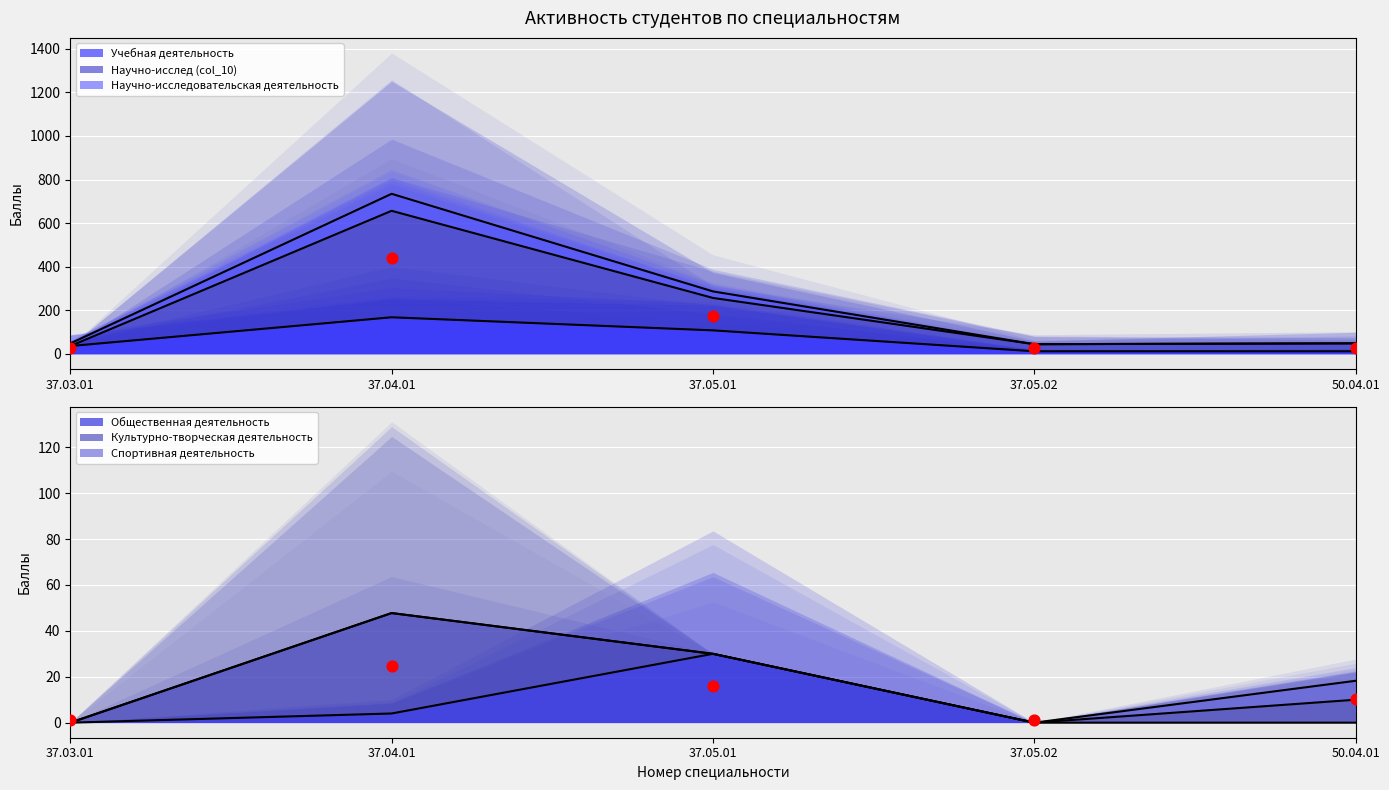

At which category is the sum across all series the highest?

37.04.01